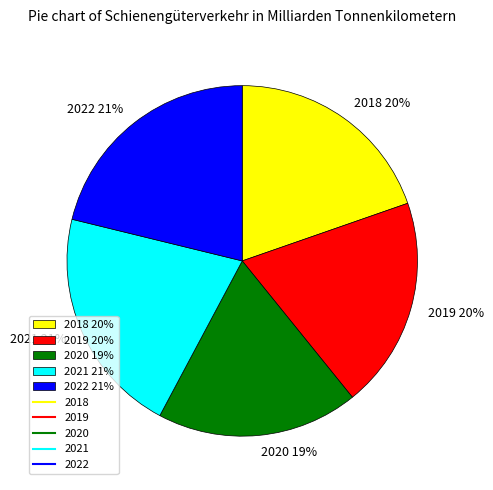

The 2021 slice represents 21% of the pie. True or false?

True